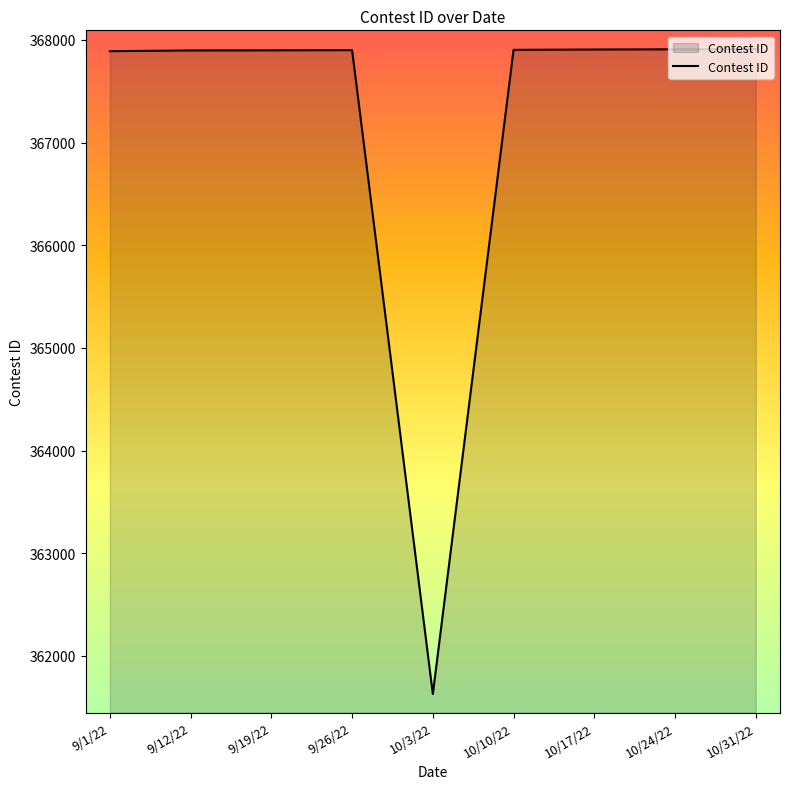

Does the chart display data point markers on the line(s)?

No